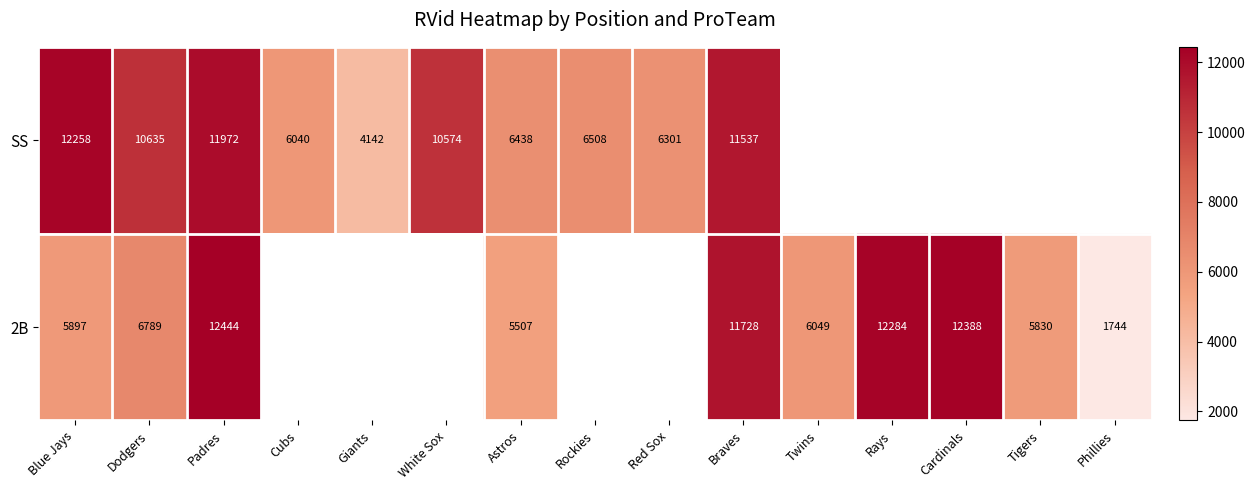

Which label corresponds to the smallest value in the chart?

Phillies